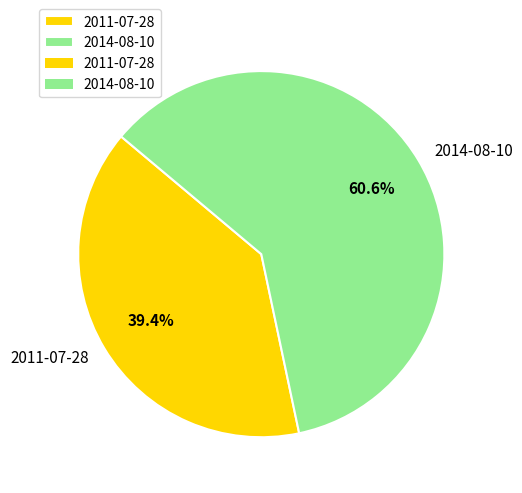

Is it true that 2014-08-10 is 46% of the pie?

False